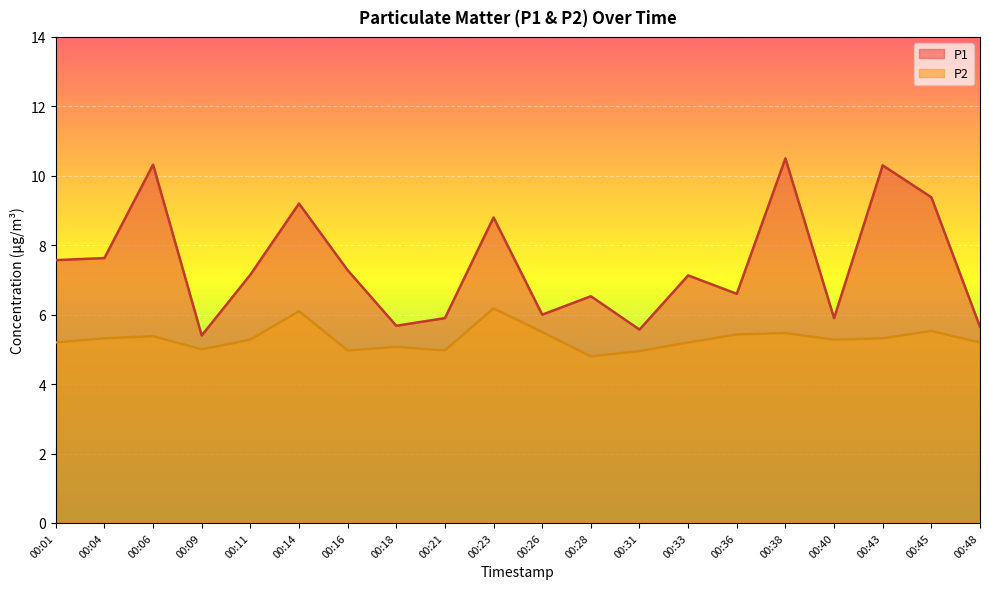

True or false: P1 and P2 cross at least once.

False